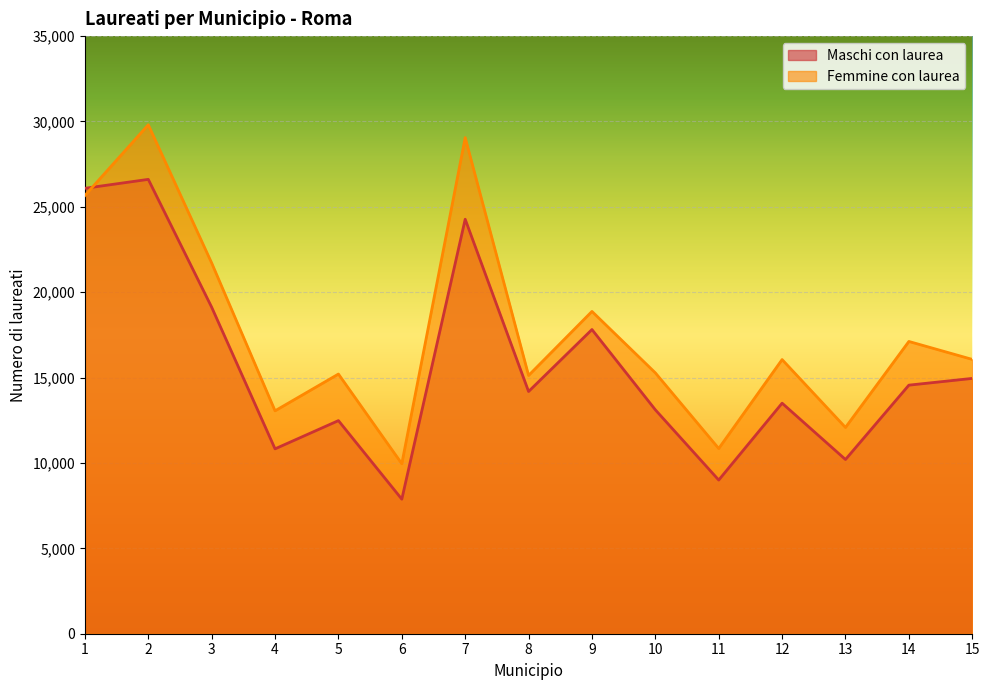

What is the average value of the Maschi con laurea series?

15641